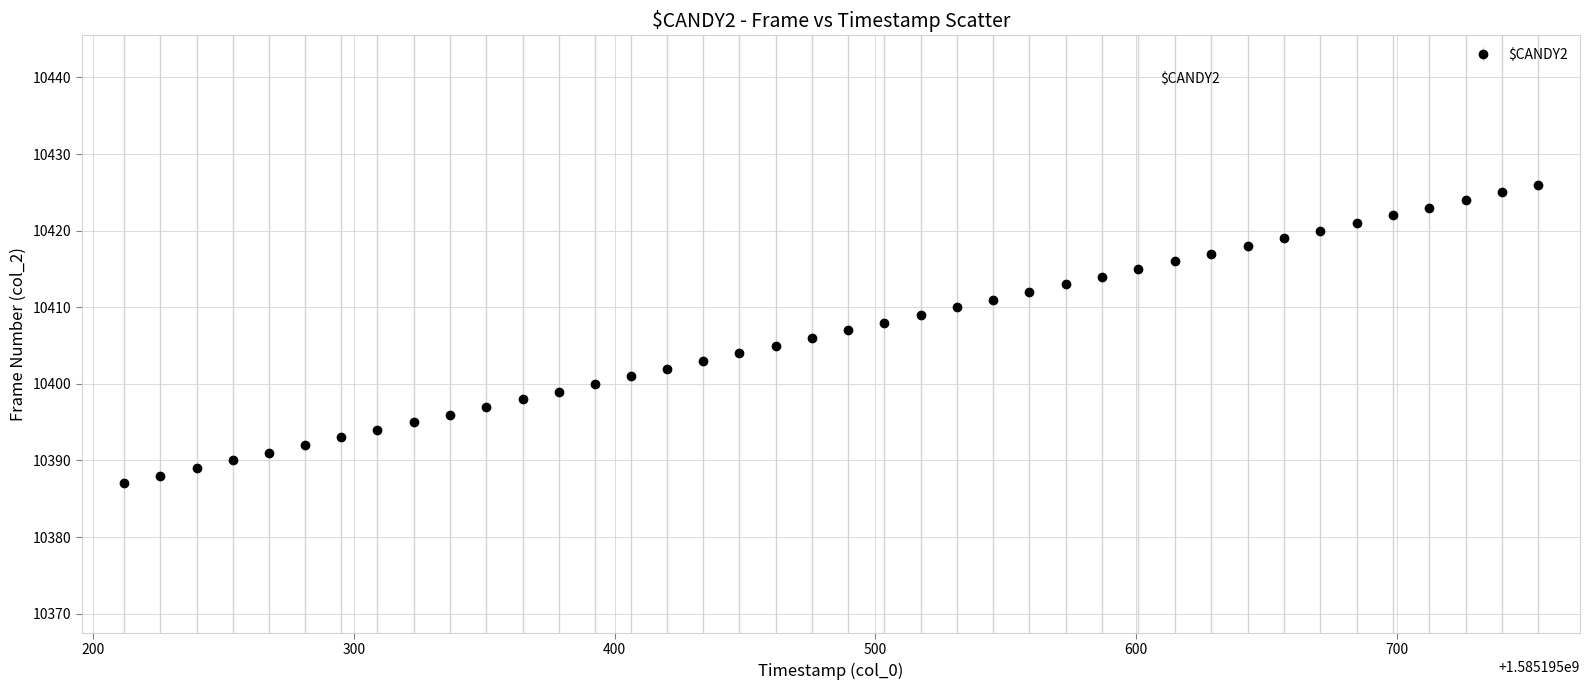

What is the value of the 28th point from the left?

10414